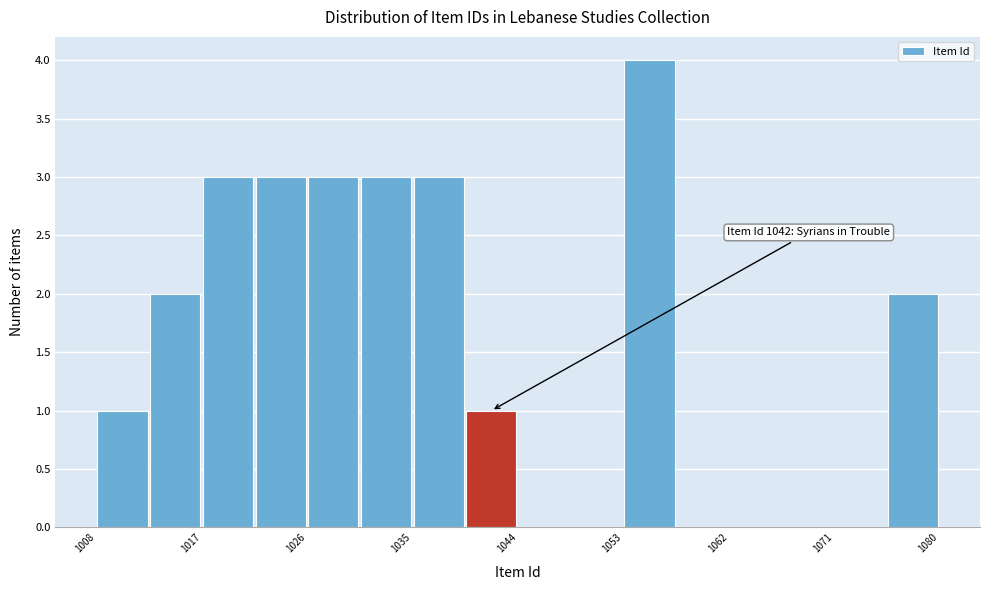

Over which range of the x-axis is the bar tallest?

1053 to 1058